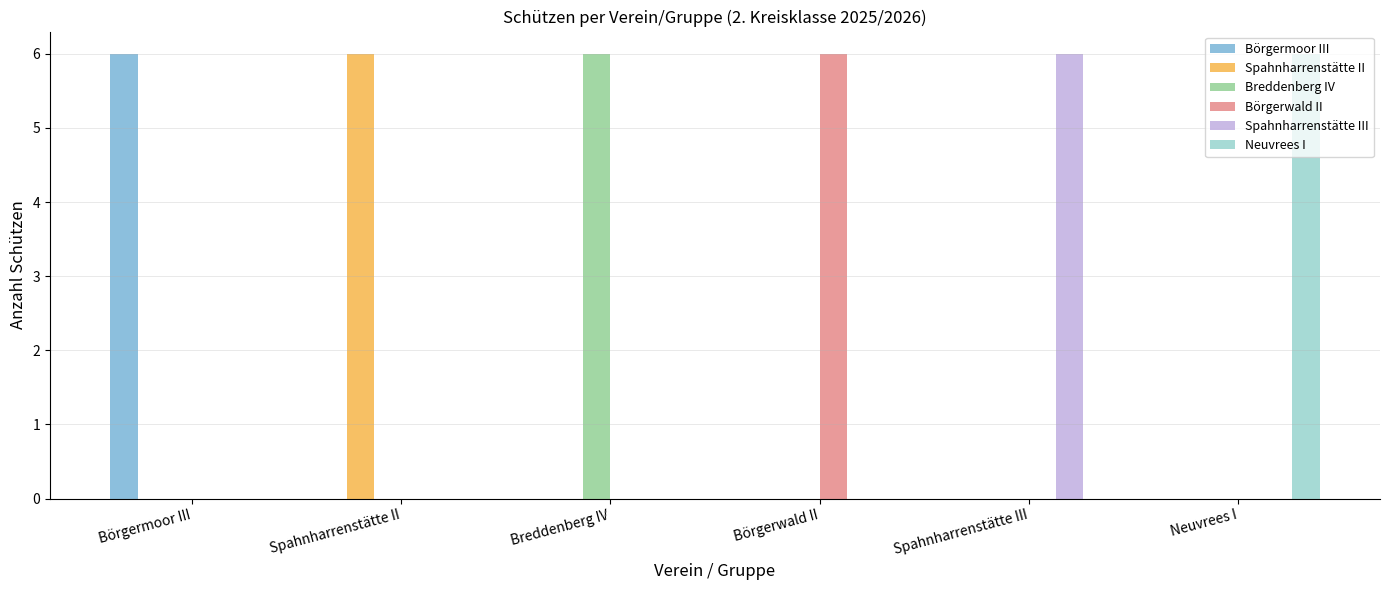

What is the total value across all series at Spahnharrenstätte III?

6